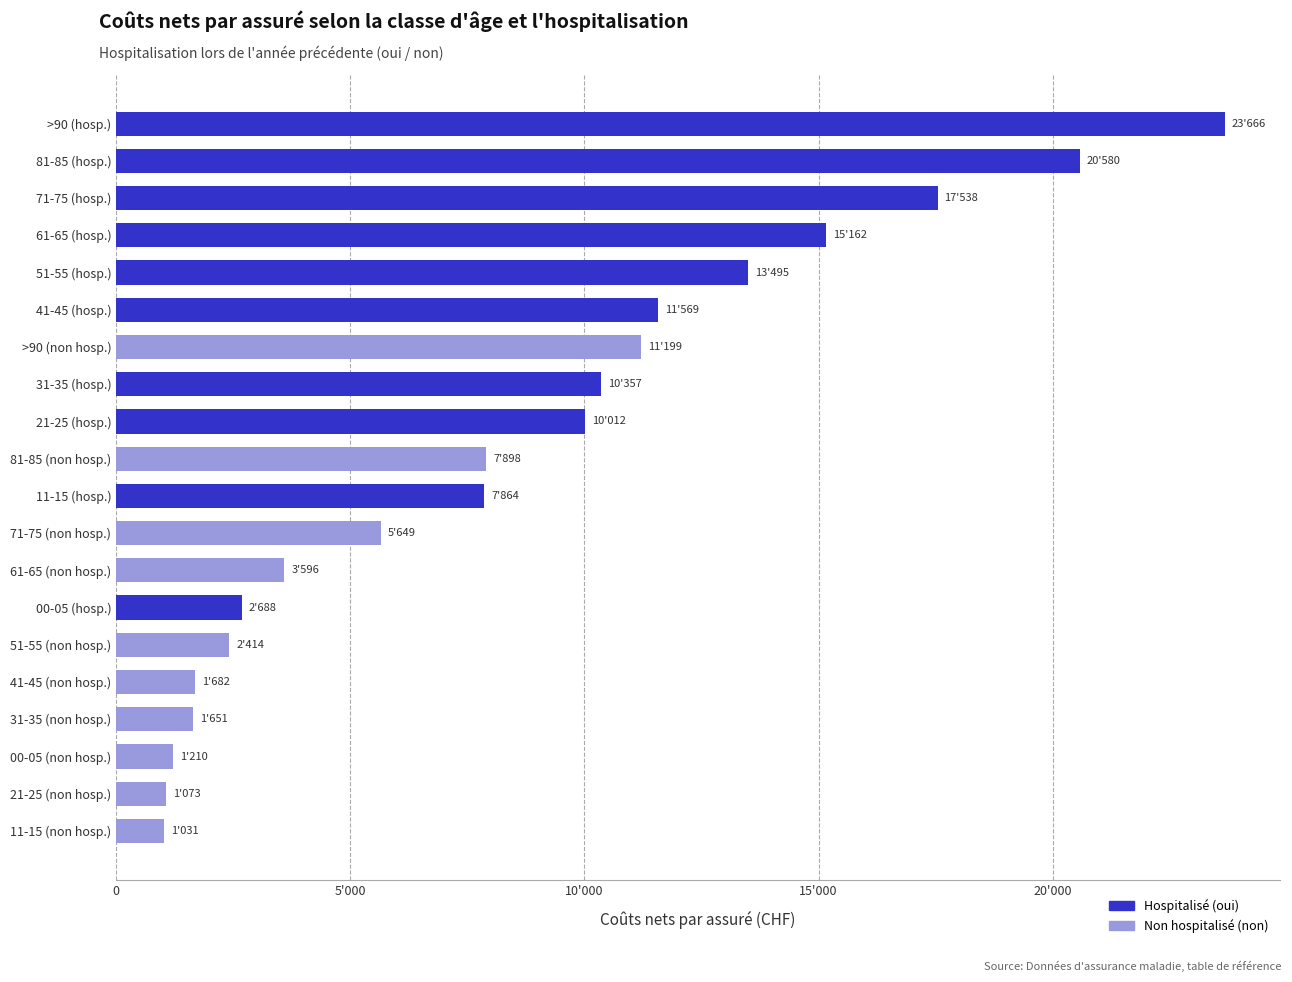

Are the bars horizontal?

Yes